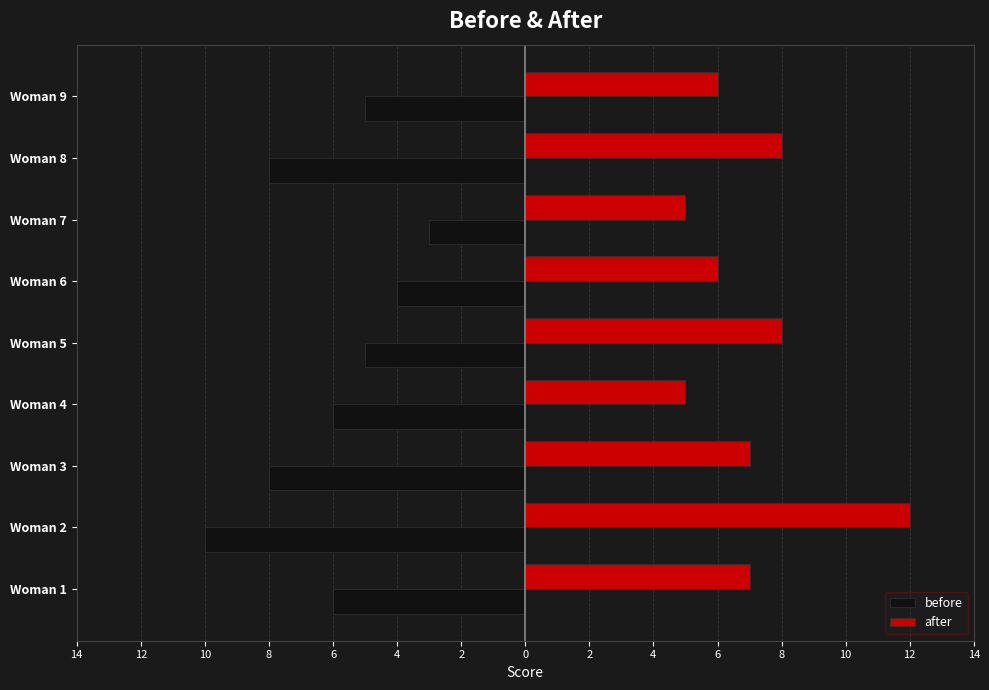

What are all the series names shown in the legend?

before, after